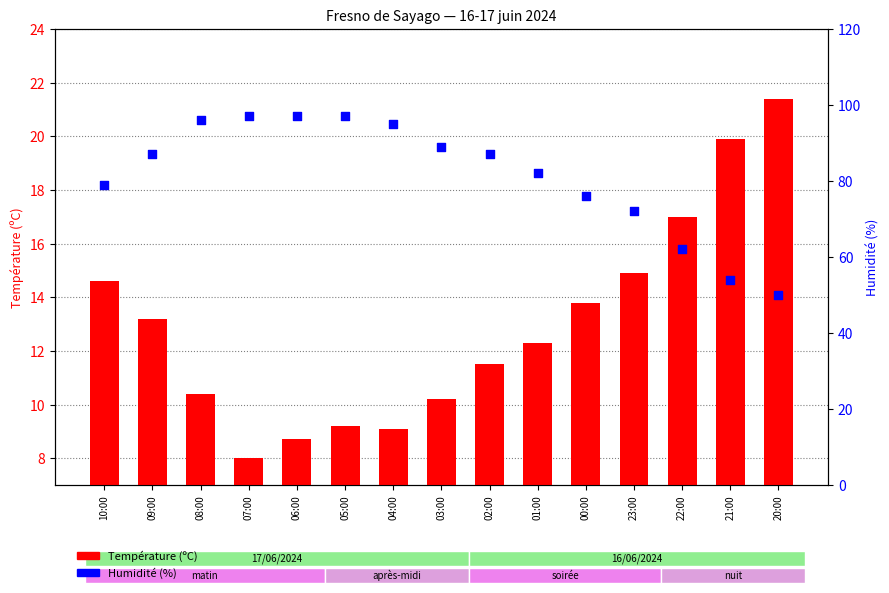

Which series reaches the minimum Y coordinate?

Température (ºC)